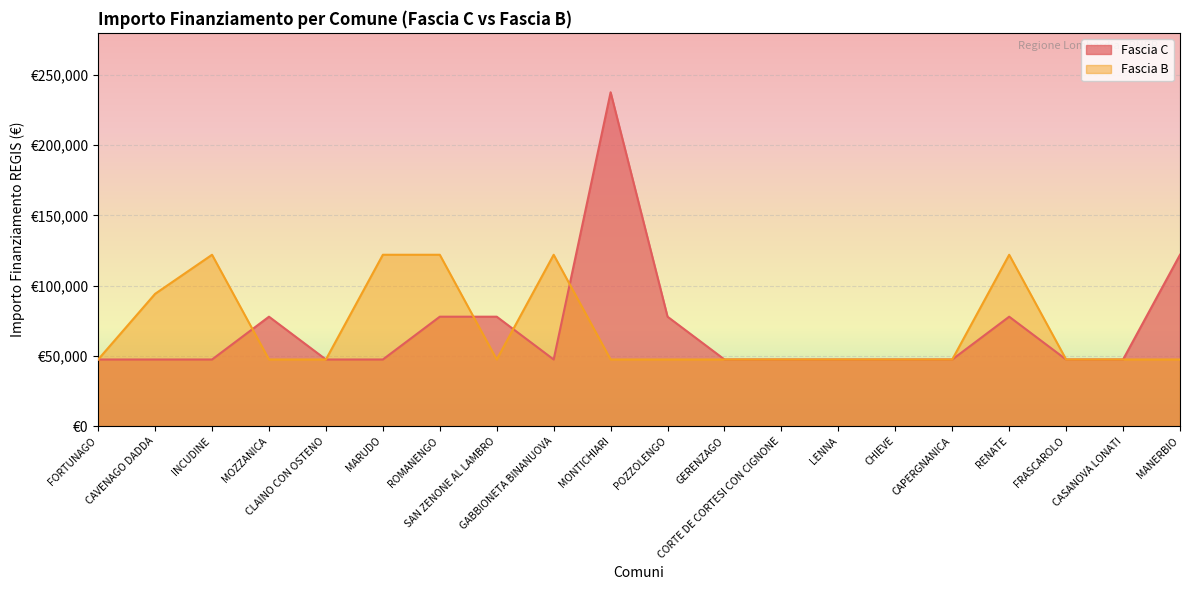

Where is Fascia B nearest to the value 84709?

CAVENAGO DADDA